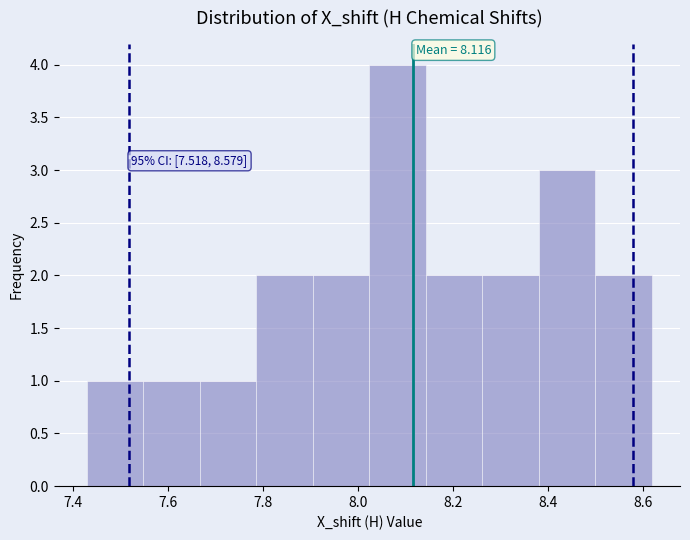

Over which range of the x-axis is the bar tallest?

8.02 to 8.14